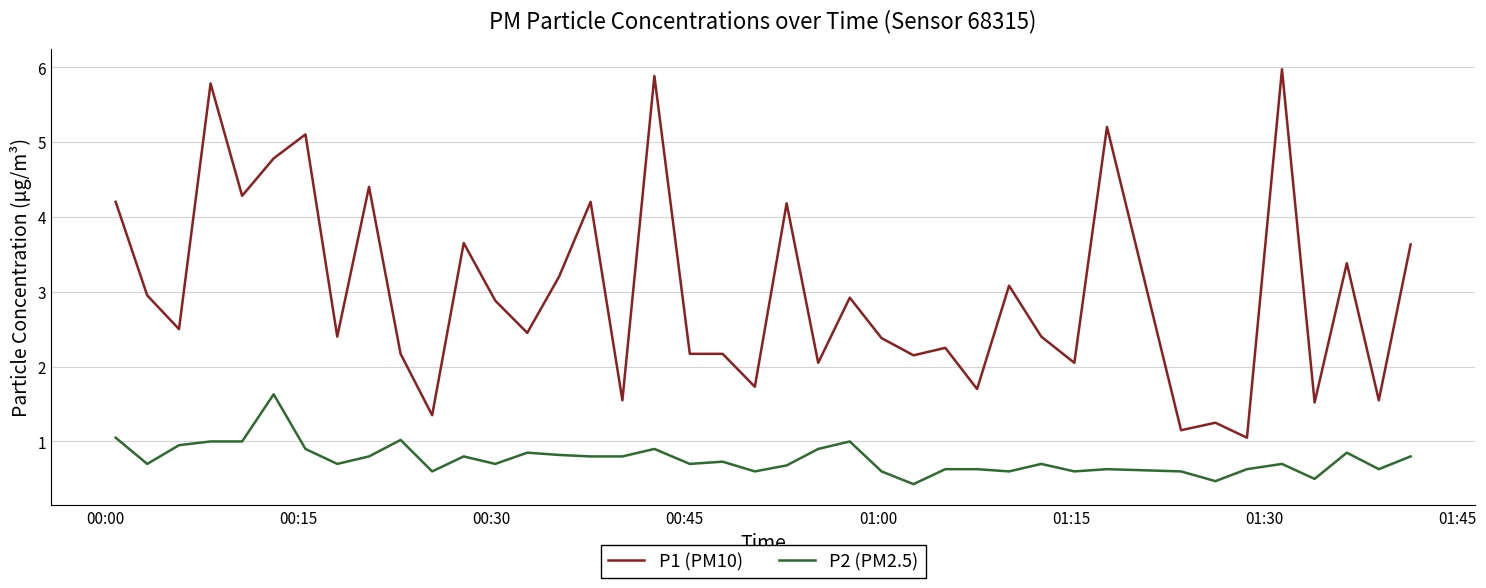

What is the difference between the maximum and minimum values in the P1 (PM10) series?

4.9